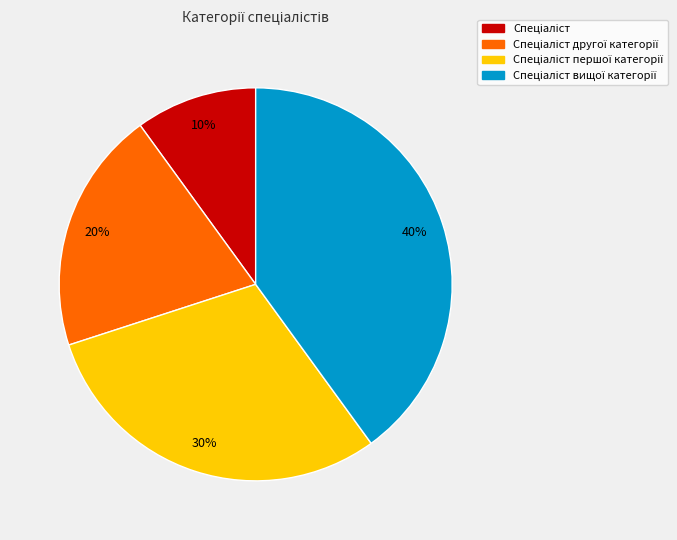

Is there a majority slice in this chart?

No